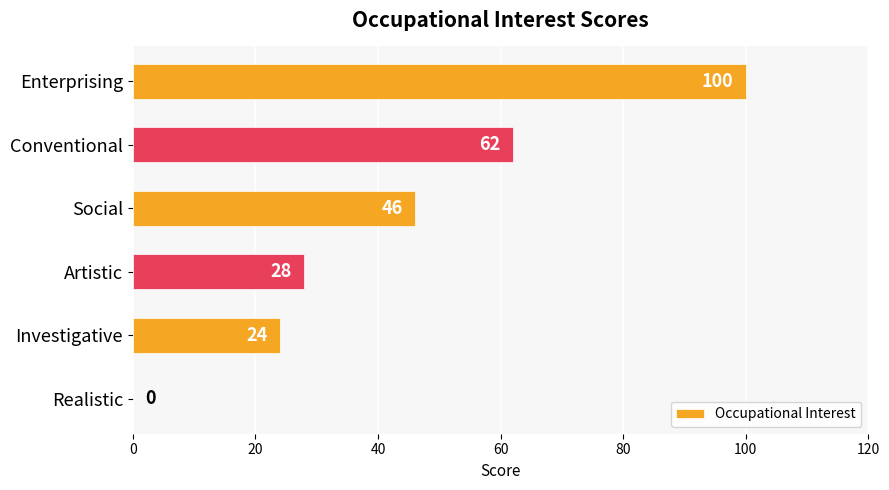

What is the approximate value at Conventional?

62